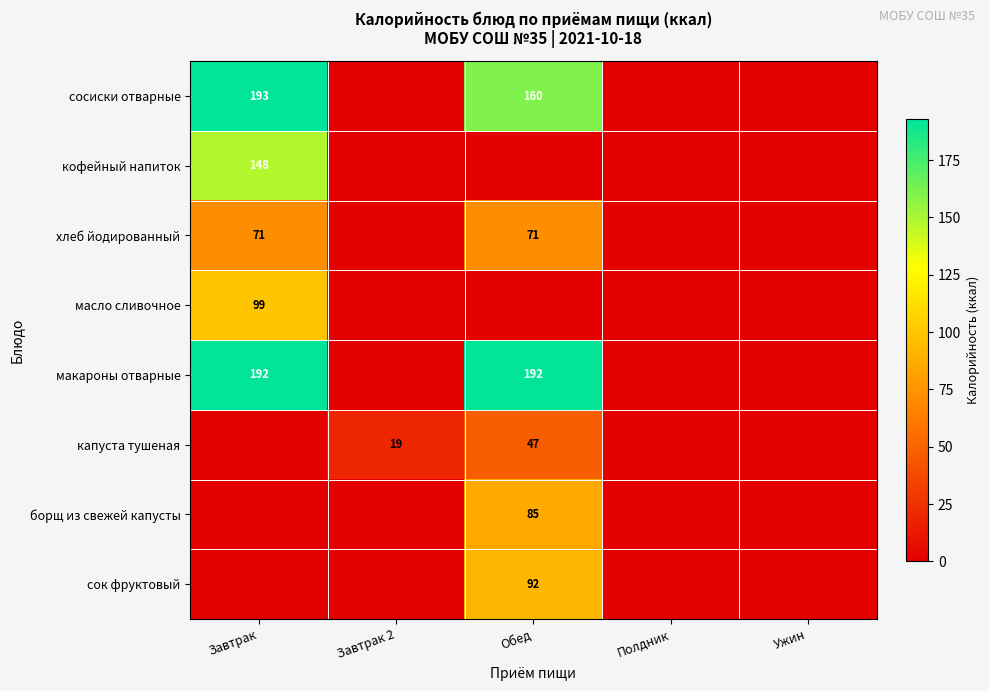

Is it true that хлеб йодированный equals 99 at Завтрак?

False